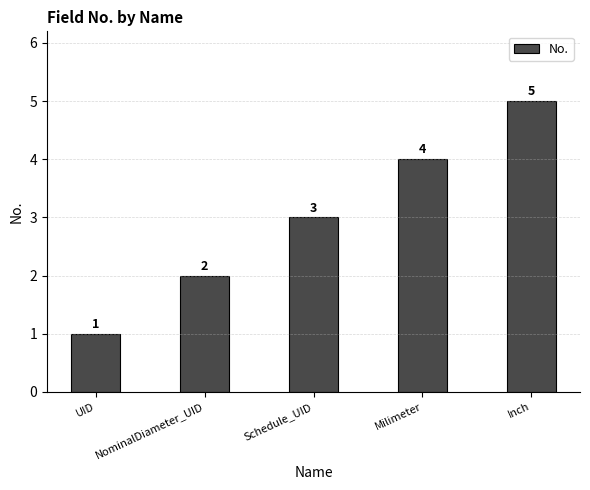

What is the difference between the values at Schedule_UID and NominalDiameter_UID?

1